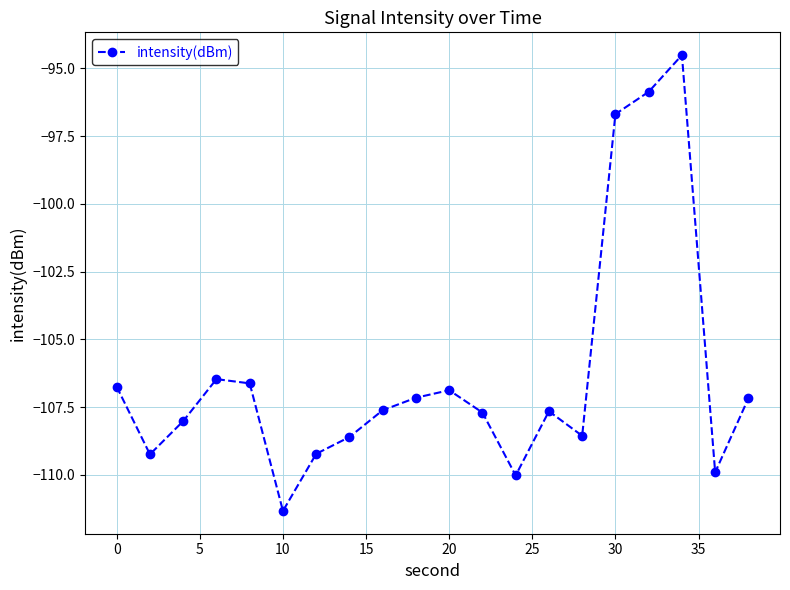

What is the difference between the maximum and minimum values?

16.8